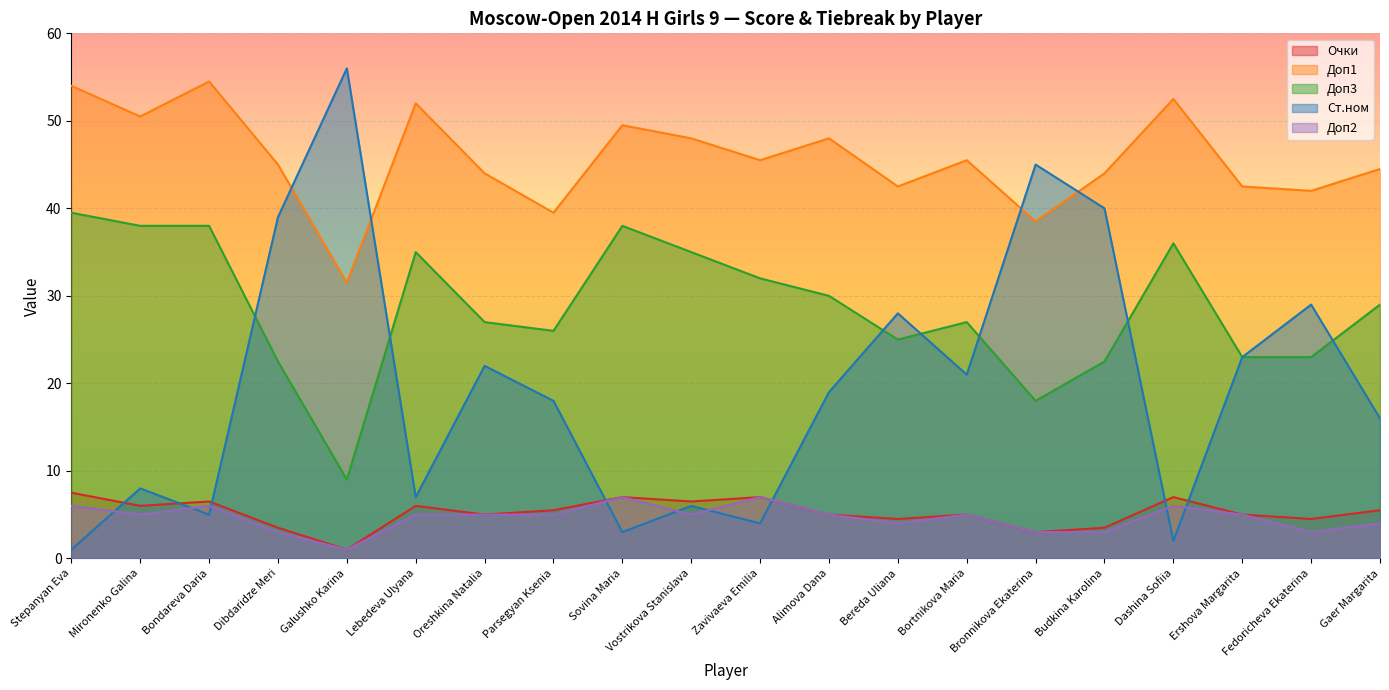

What is the total value across all series at Oreshkina Natalia?

103.0